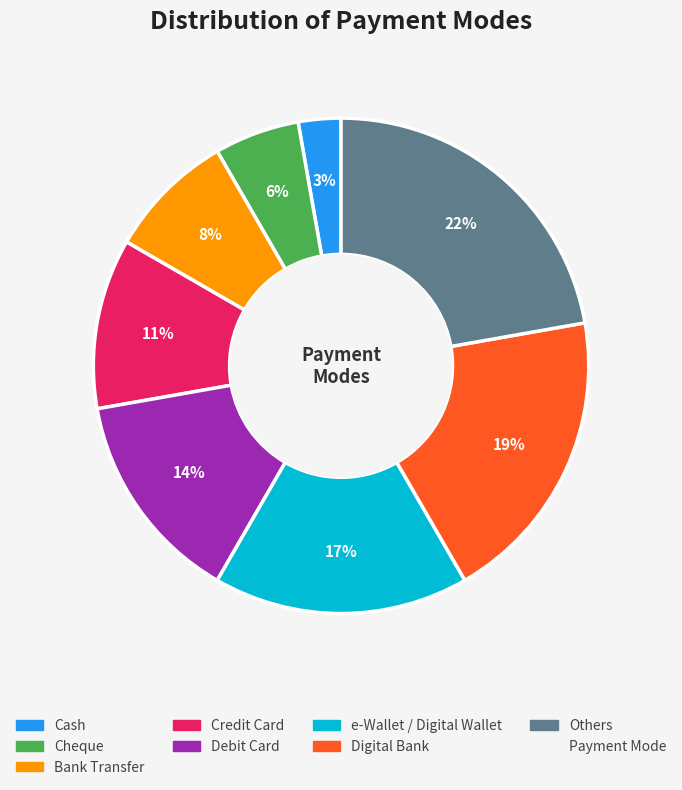

Does any single category account for the majority?

No